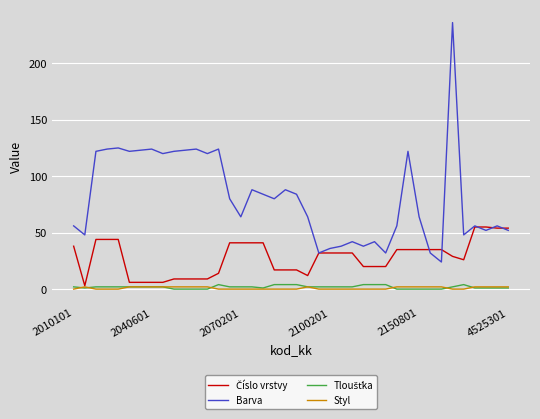

What is the greatest value displayed?

236